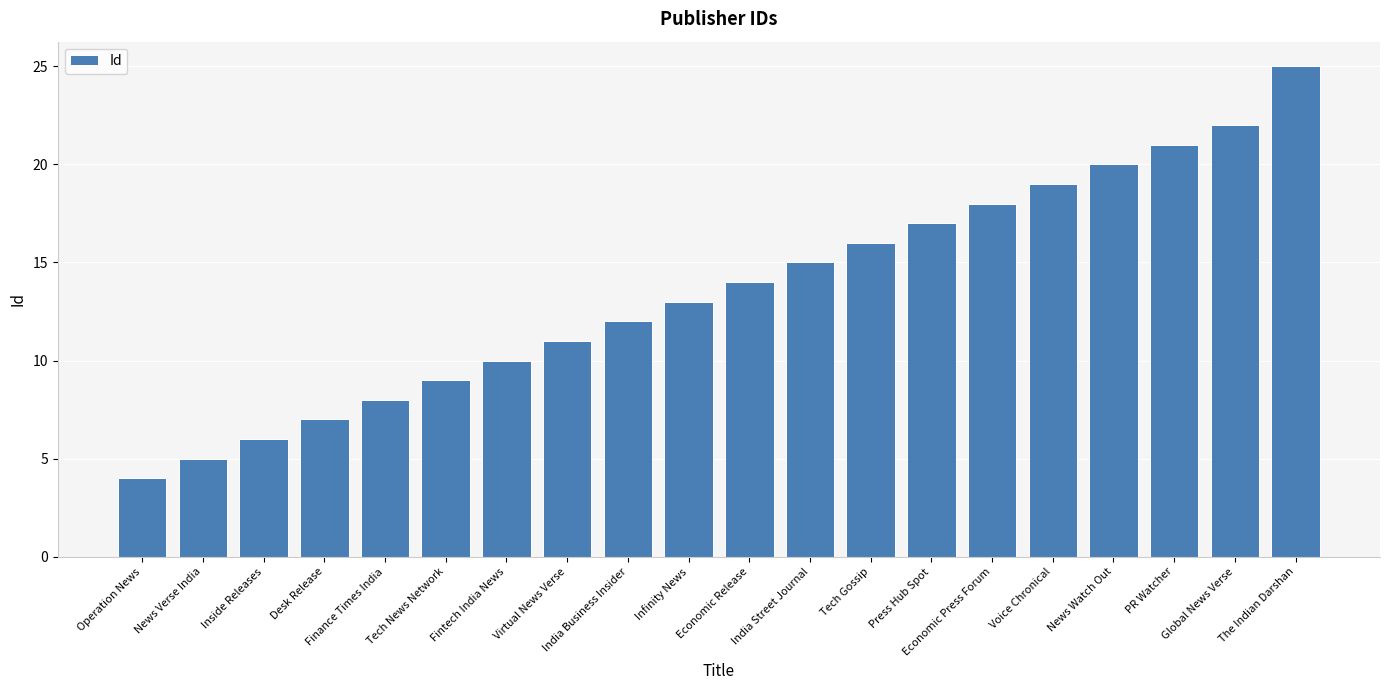

What is the sum of the values at Economic Release and India Business Insider?

26